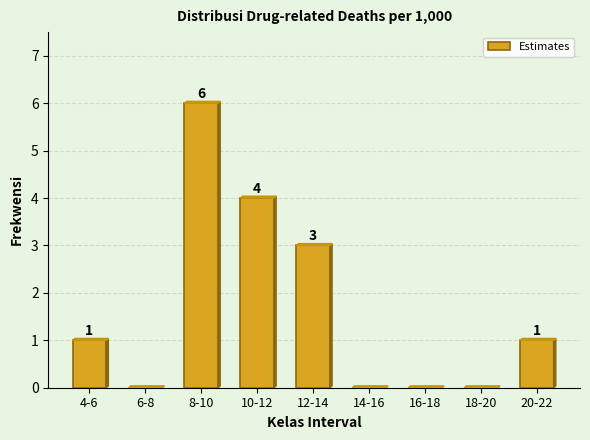

Reading left to right, transcribe all the data shown in this chart.

4-6=1	6-8=0	8-10=6	10-12=4	12-14=3	14-16=0	16-18=0	18-20=0	20-22=1